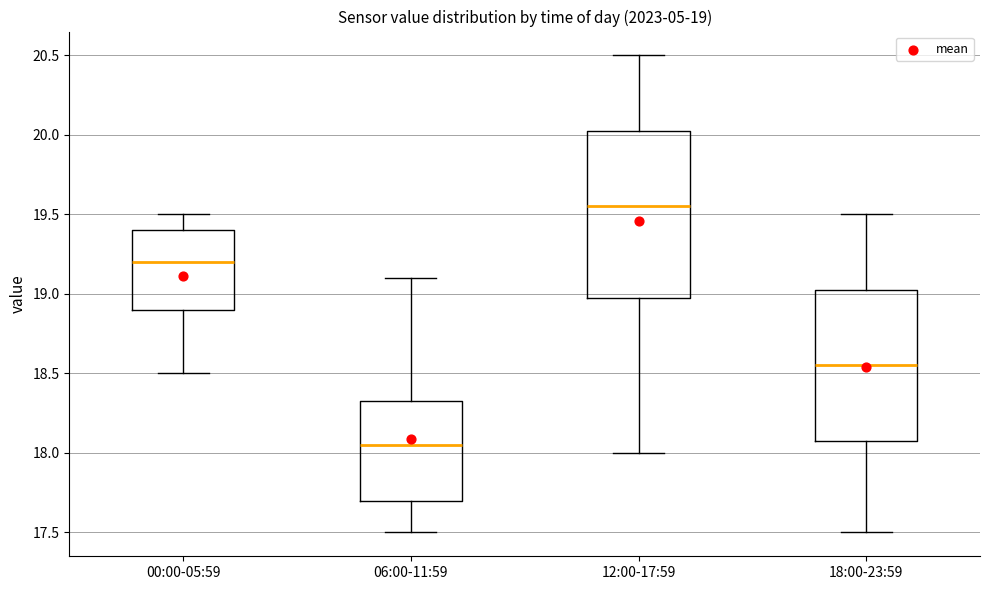

Which box has the highest median line?

12:00-17:59